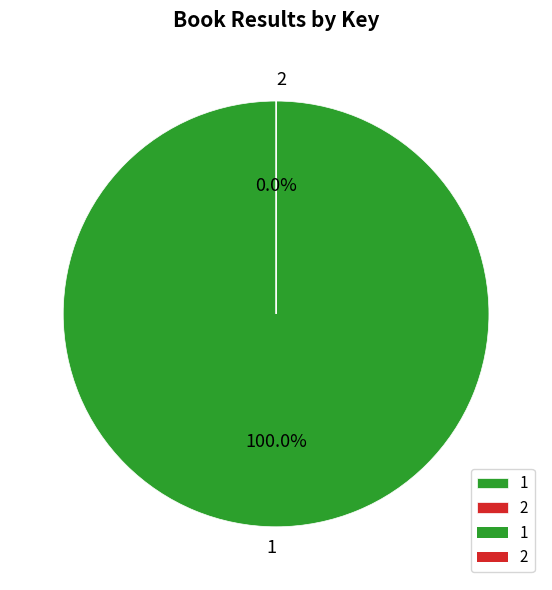

How many slices are in this pie chart?

2